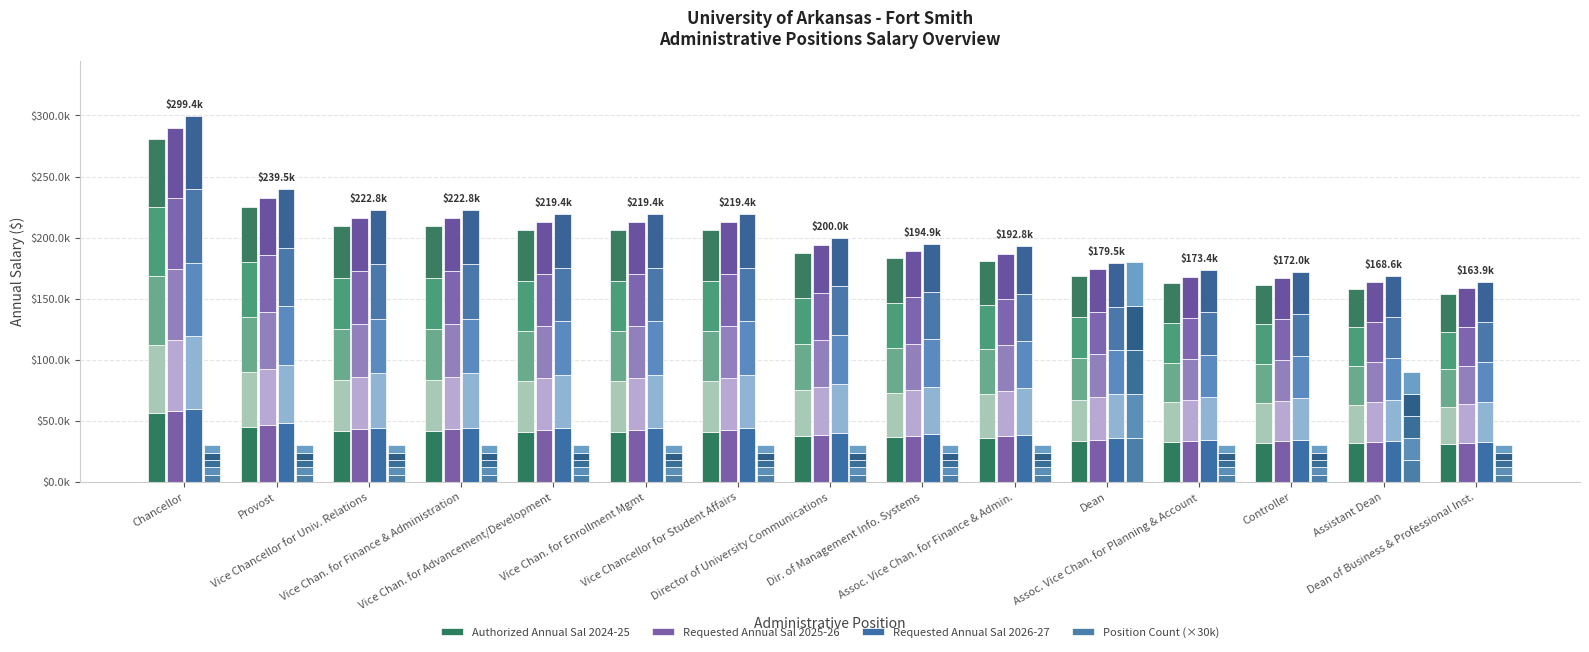

Count the number of categories in the chart.

15